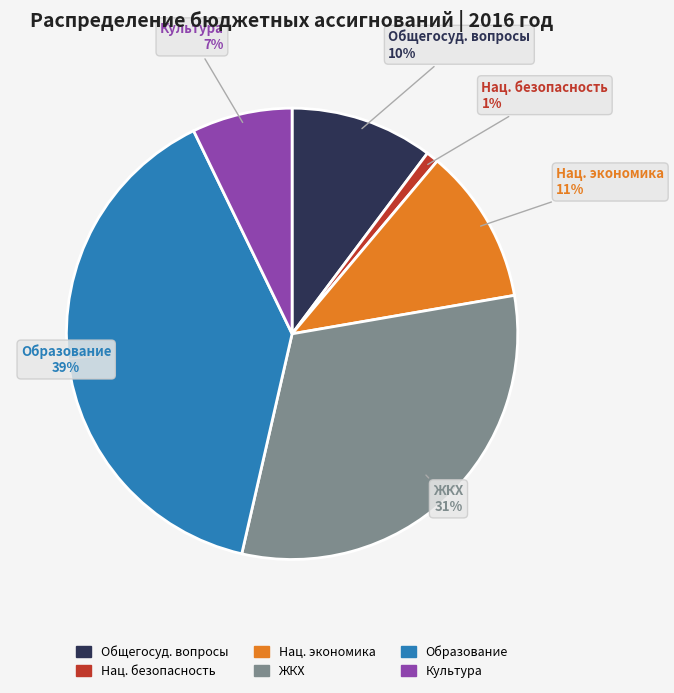

To the nearest percent, what is the difference between the largest and smallest slice percentages?

38%